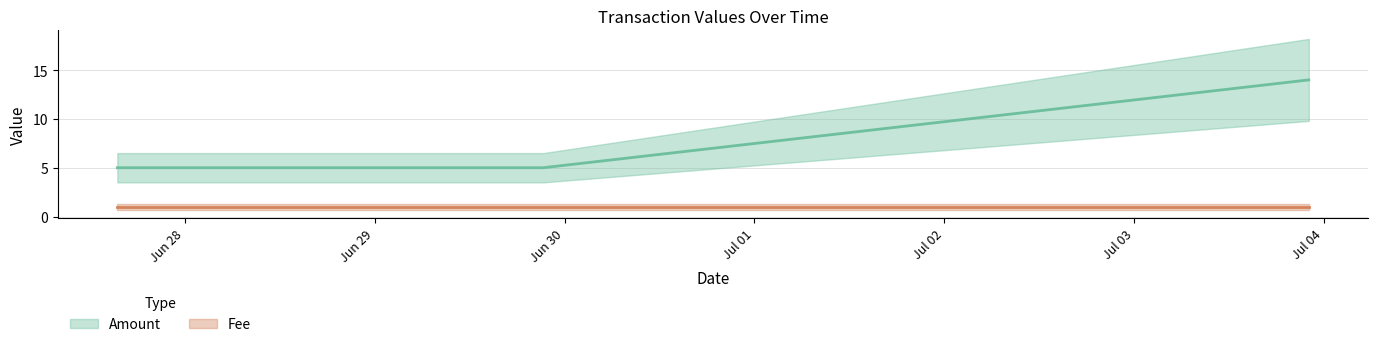

True or false: Amount has a value of 5 at Jun 29.

True